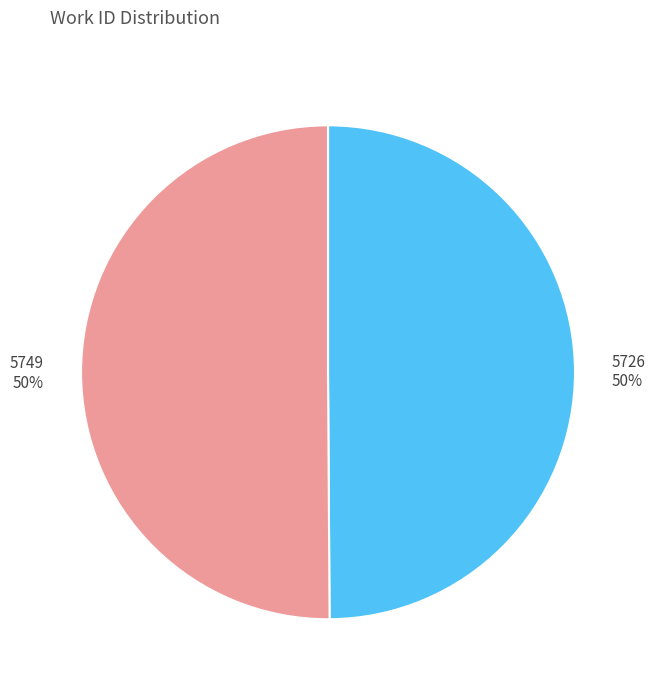

Do 5726 and 5749 together represent more than half of the pie?

Yes